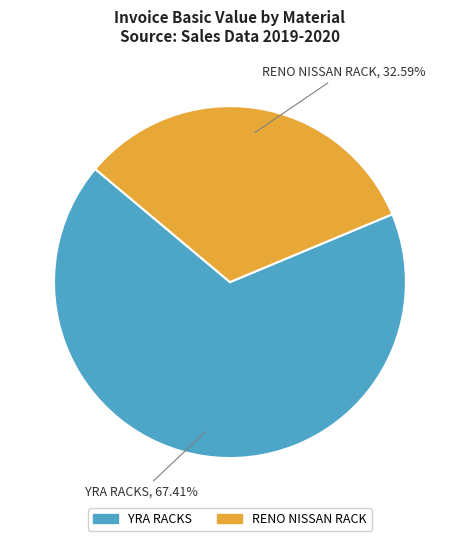

Rank the categories by value from highest to lowest.

YRA RACKS, RENO NISSAN RACK